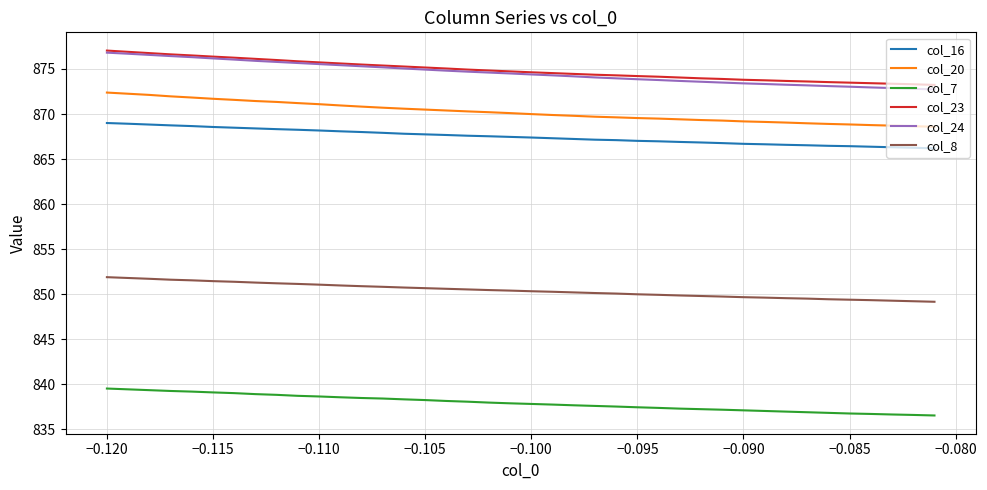

What is the lowest value of the col_20 series?

868.6